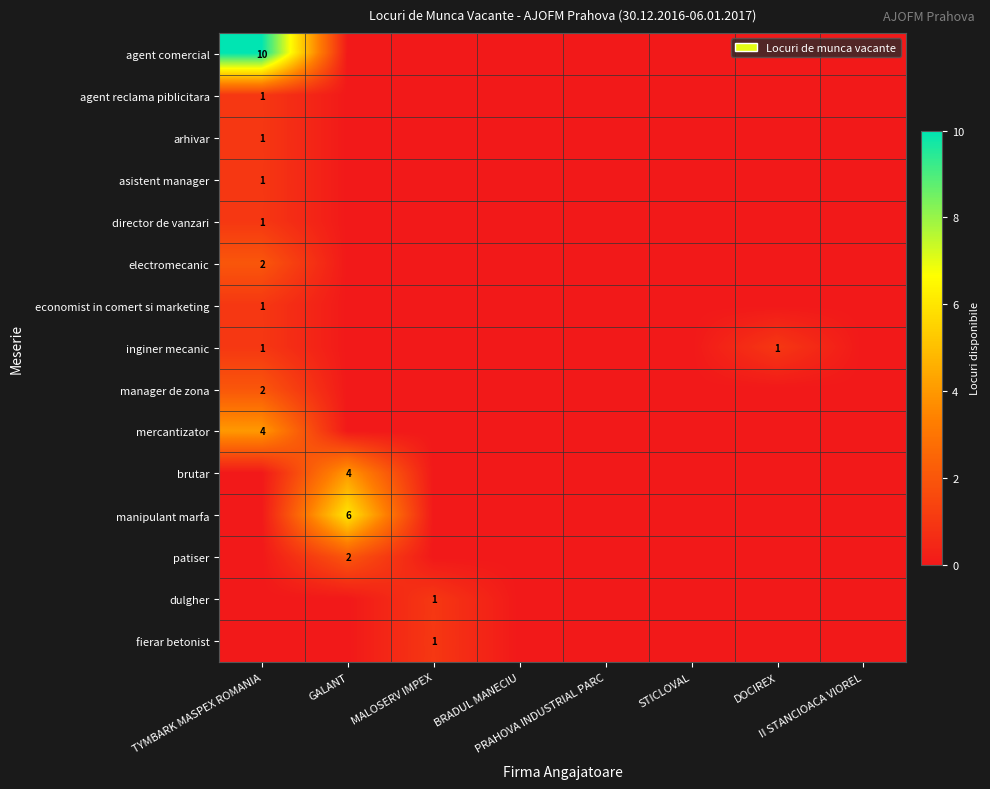

At DOCIREX, list the series in order from smallest to largest.

agent comercial, agent reclama piblicitara, arhivar, asistent manager, director de vanzari, electromecanic, economist in comert si marketing, manager de zona, mercantizator, brutar, manipulant marfa, patiser, dulgher, fierar betonist, inginer mecanic